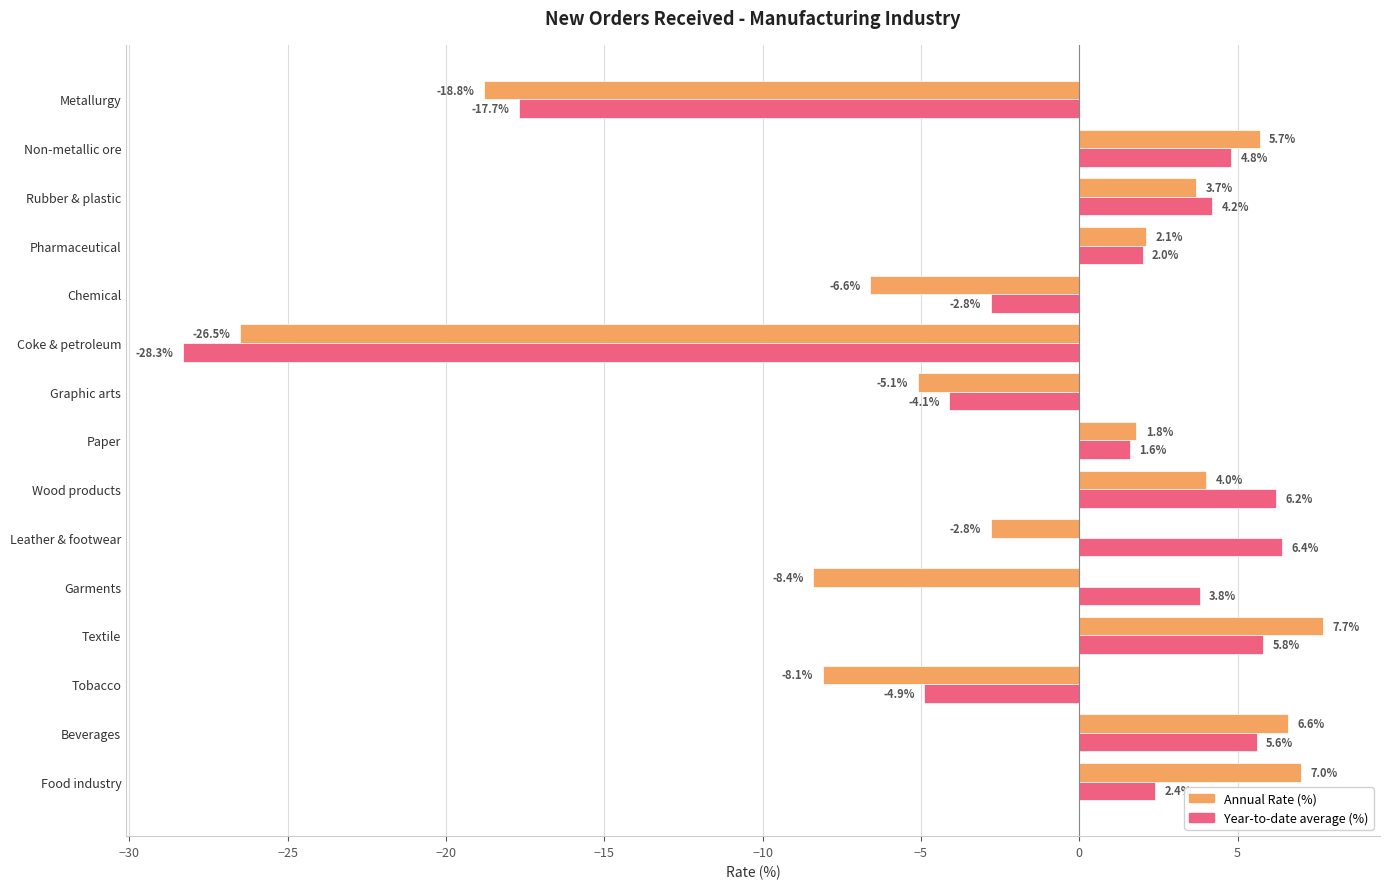

True or false: Year-to-date average (%) has a value of 4.8 at Non-metallic ore.

True